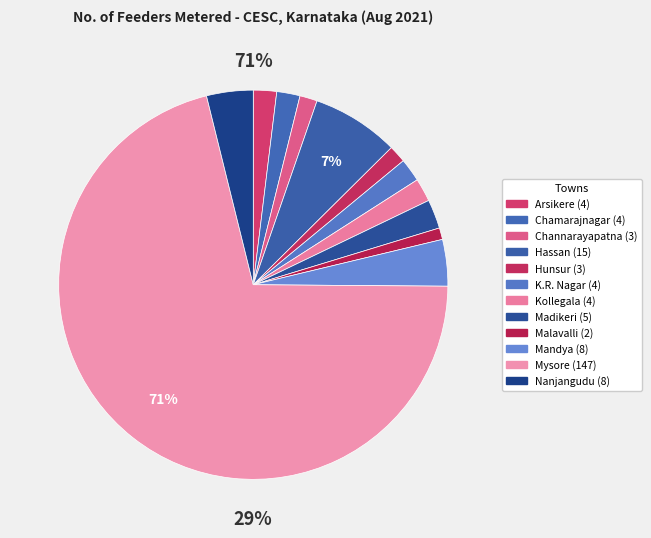

What portion of the pie excludes Malavalli?

99.0%